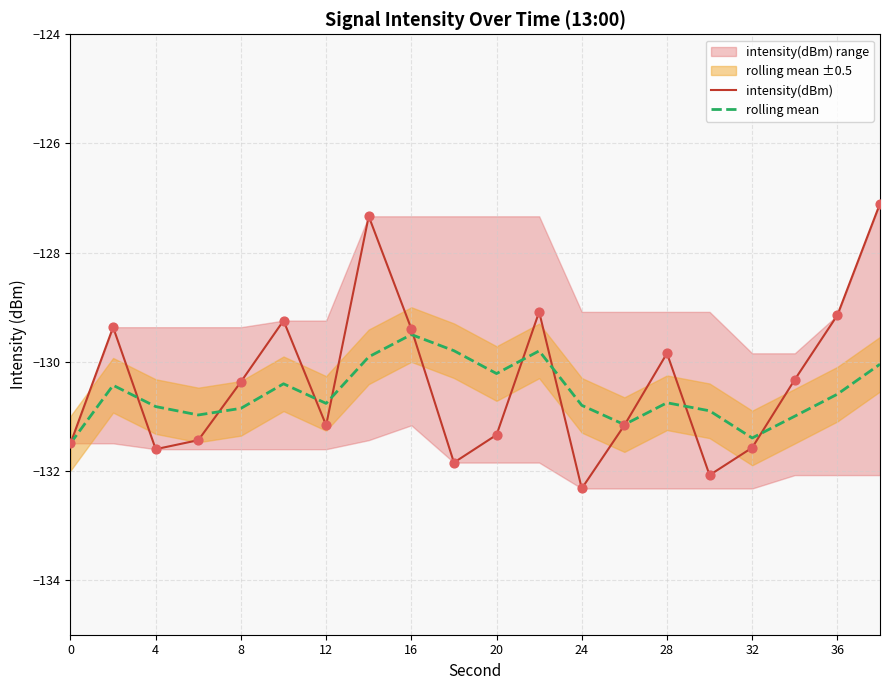

Which series reaches the minimum Y coordinate?

intensity(dBm)